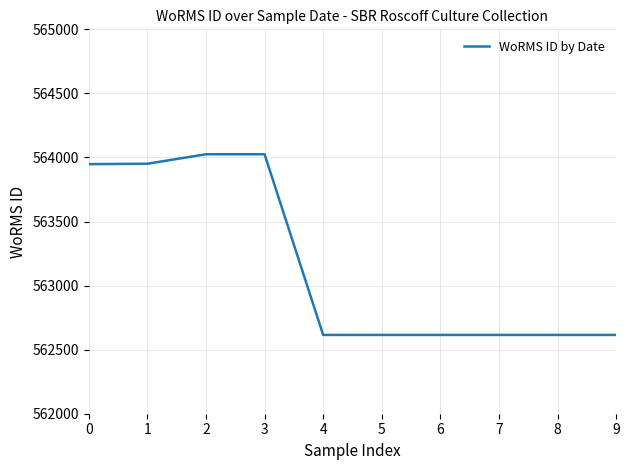

What is the smallest value displayed?

562615